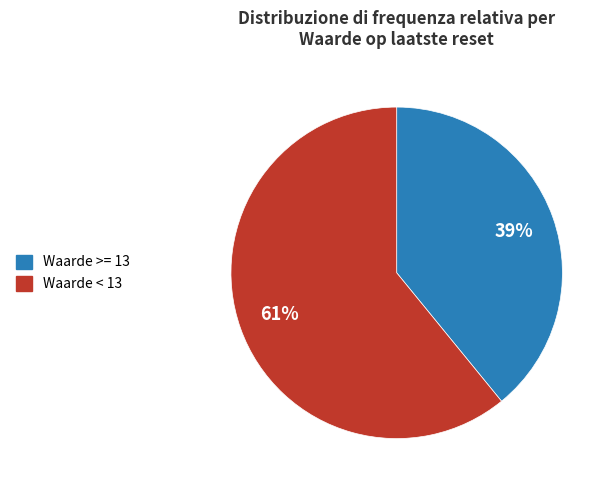

Does any single category account for the majority?

Yes